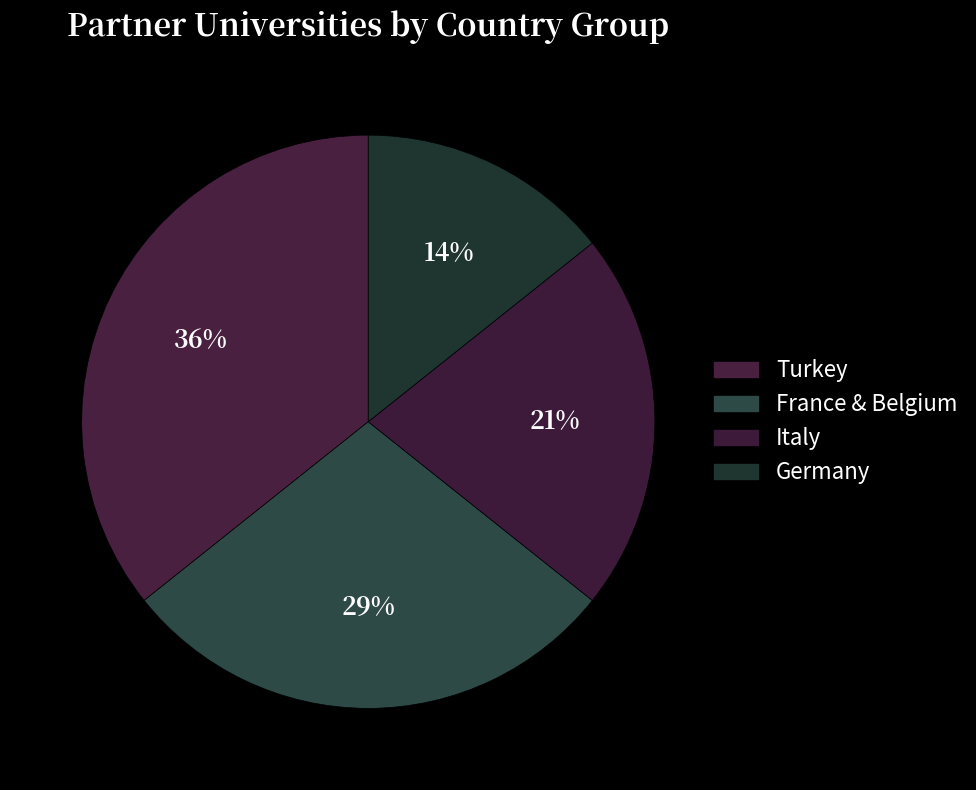

How many slices are in this pie chart?

4